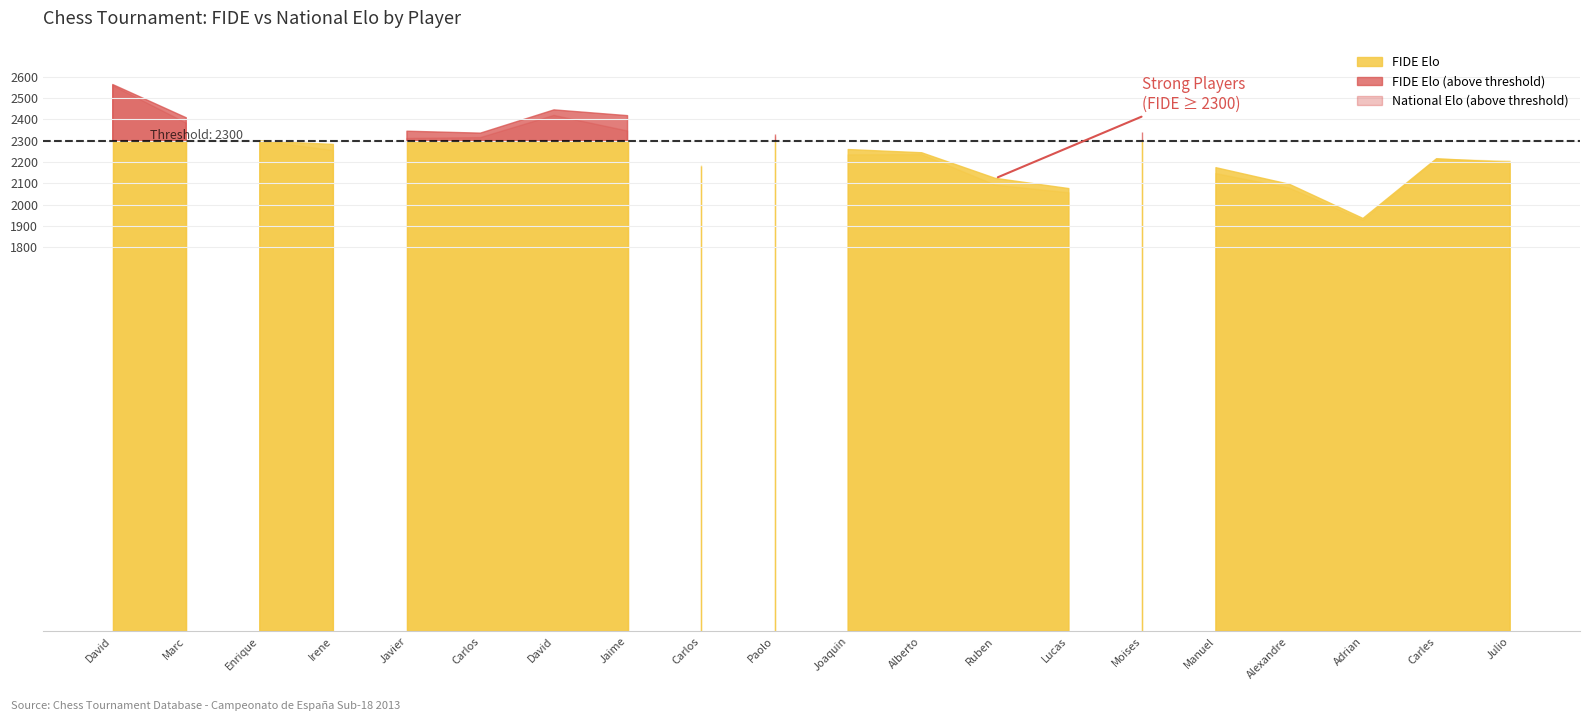

True or false: National Elo and FIDE Elo intersect in this chart.

True